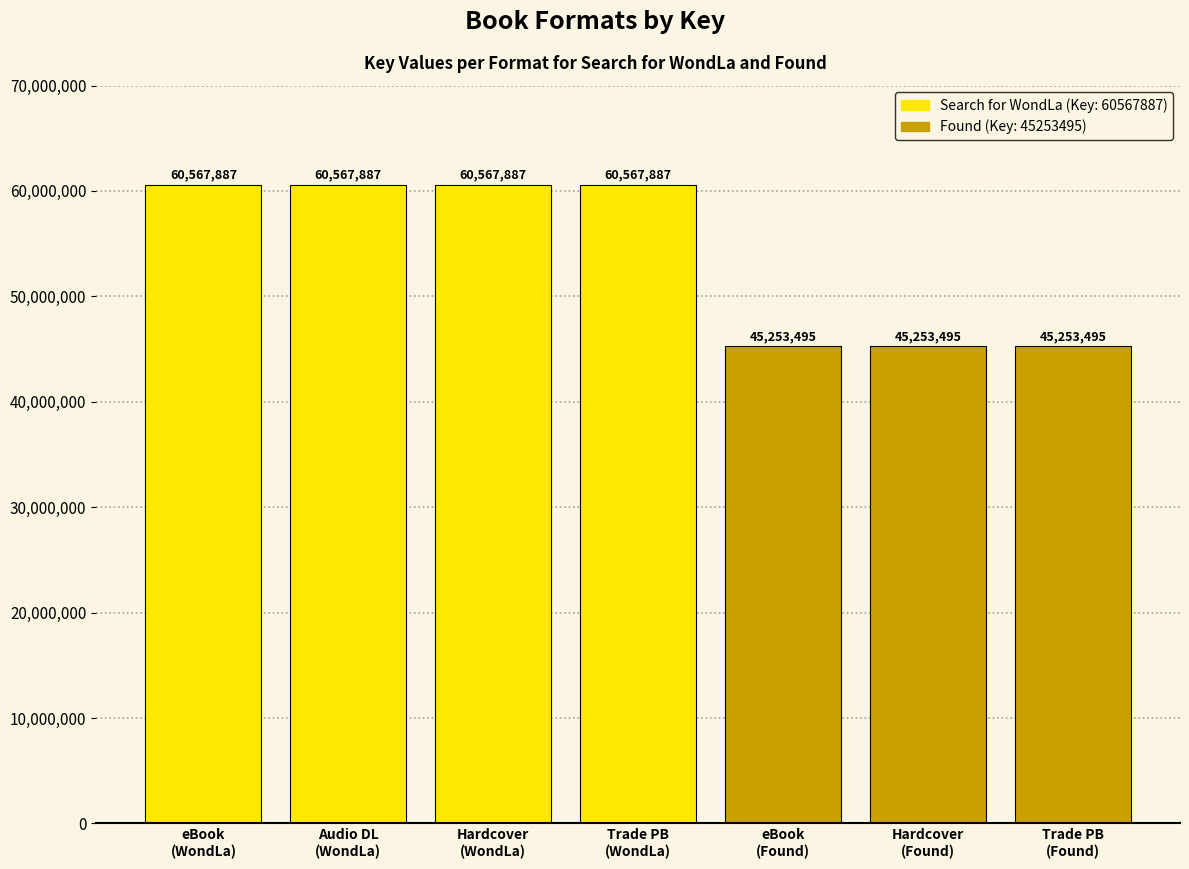

What is the sum of all values?

378032033